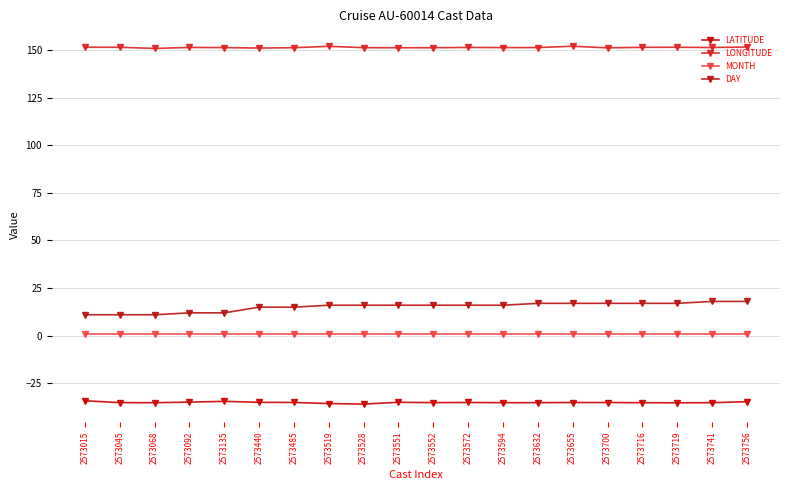

What is the value of the DAY point at the 18th from the left?

17.0